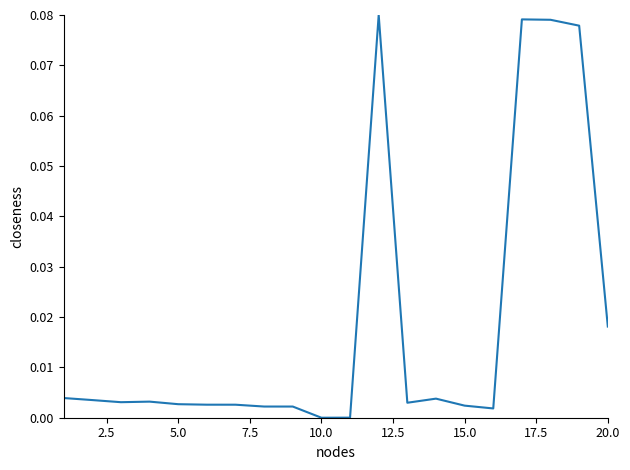

Is it true that the value at 10.0 is 0.1?

False